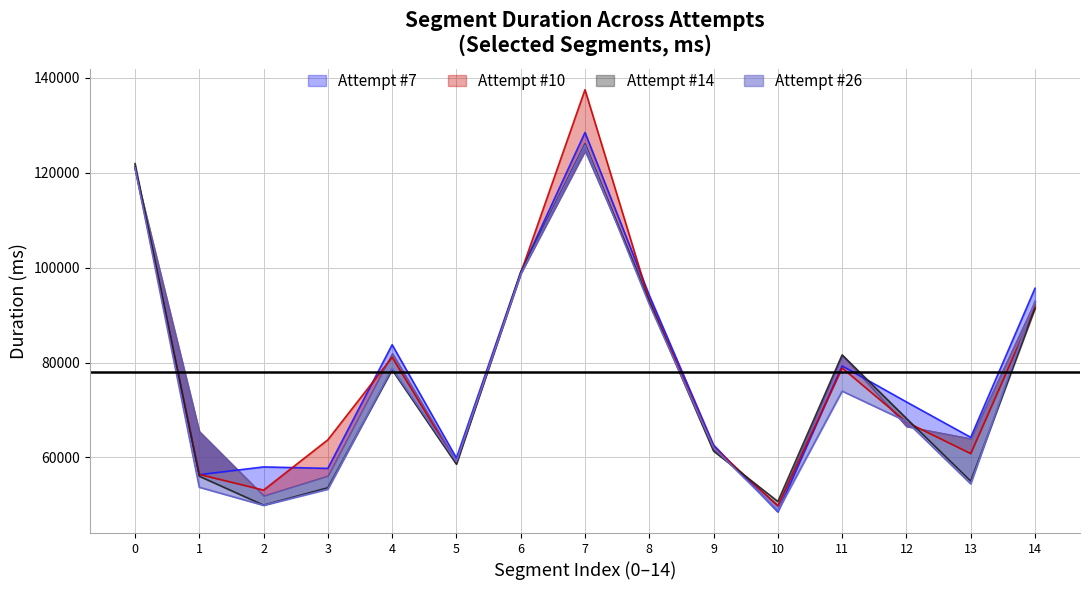

The value of Attempt #10 at 12 is 19882. True or false?

False